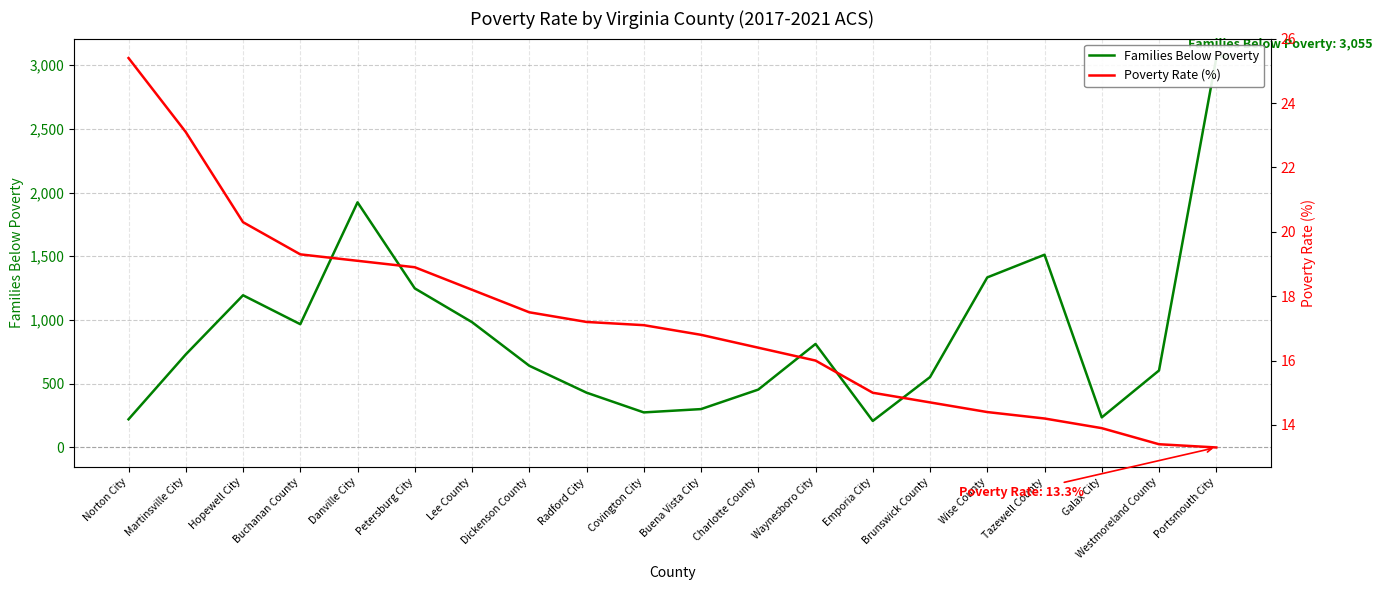

How many interior local valleys does the Families Below Poverty series have?

4